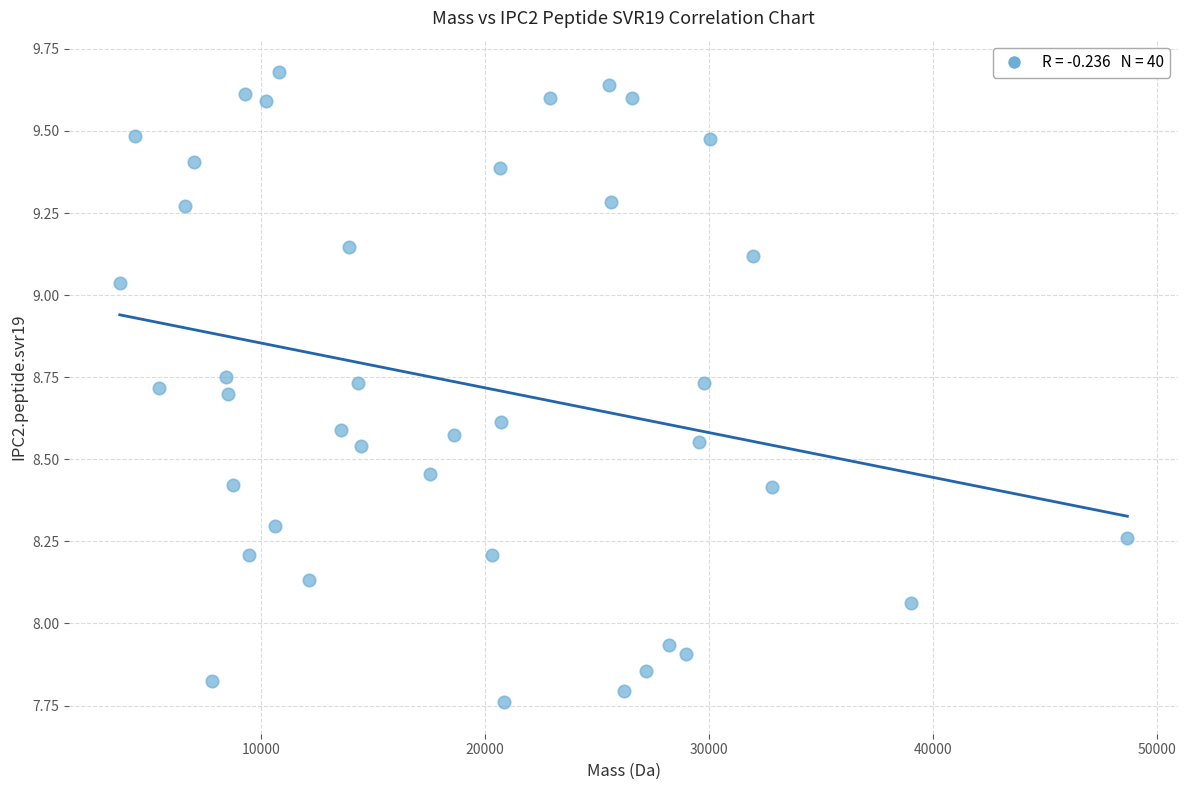

What is the range of Y values (max minus min)?

1.9